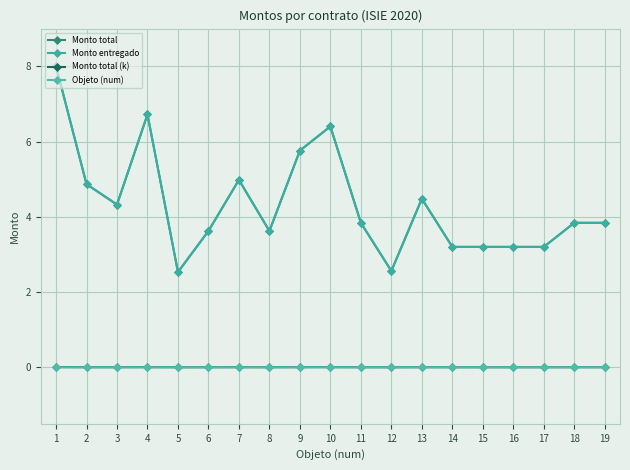

Is it true that Objeto (num) equals 0.0 at 14?

False